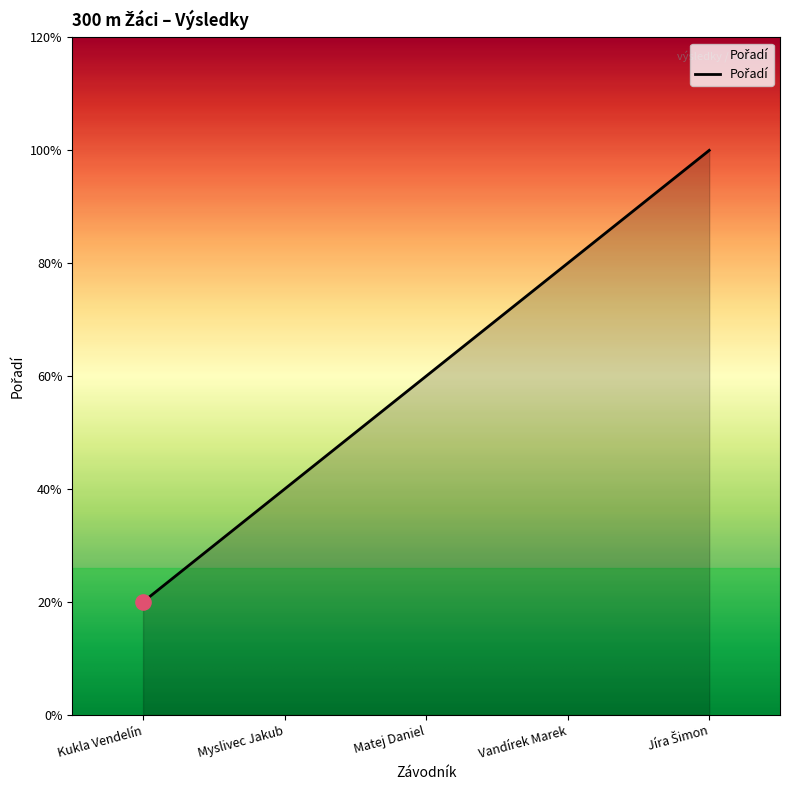

Which has a higher value, Jíra Šimon or Kukla Vendelín?

Jíra Šimon